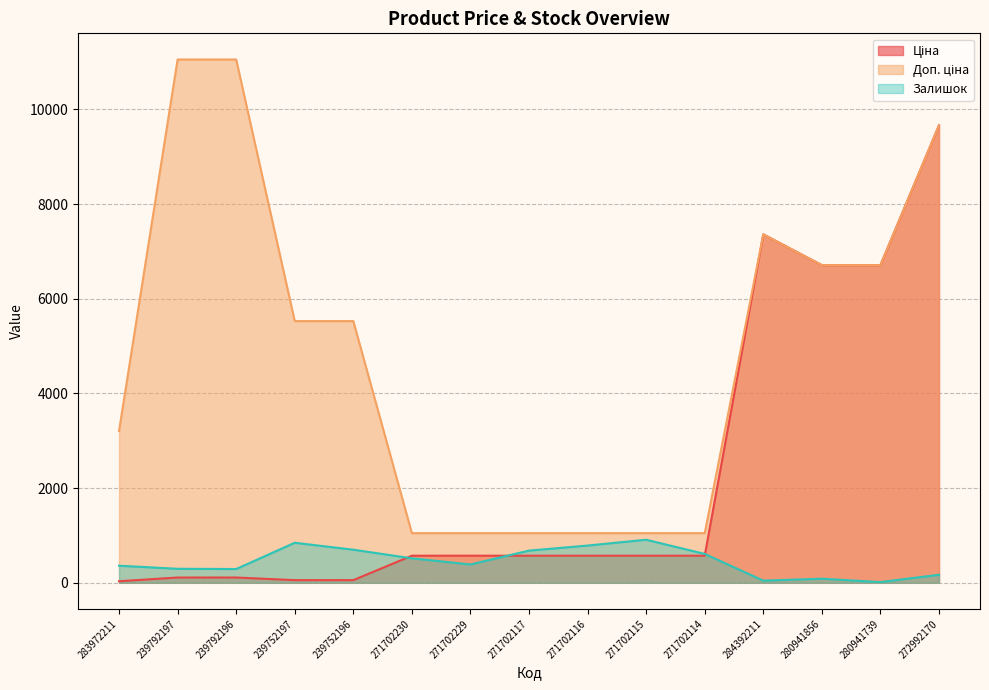

Is the value of Ціна at 284392211 greater than the value of Доп. ціна at 271702116?

Yes